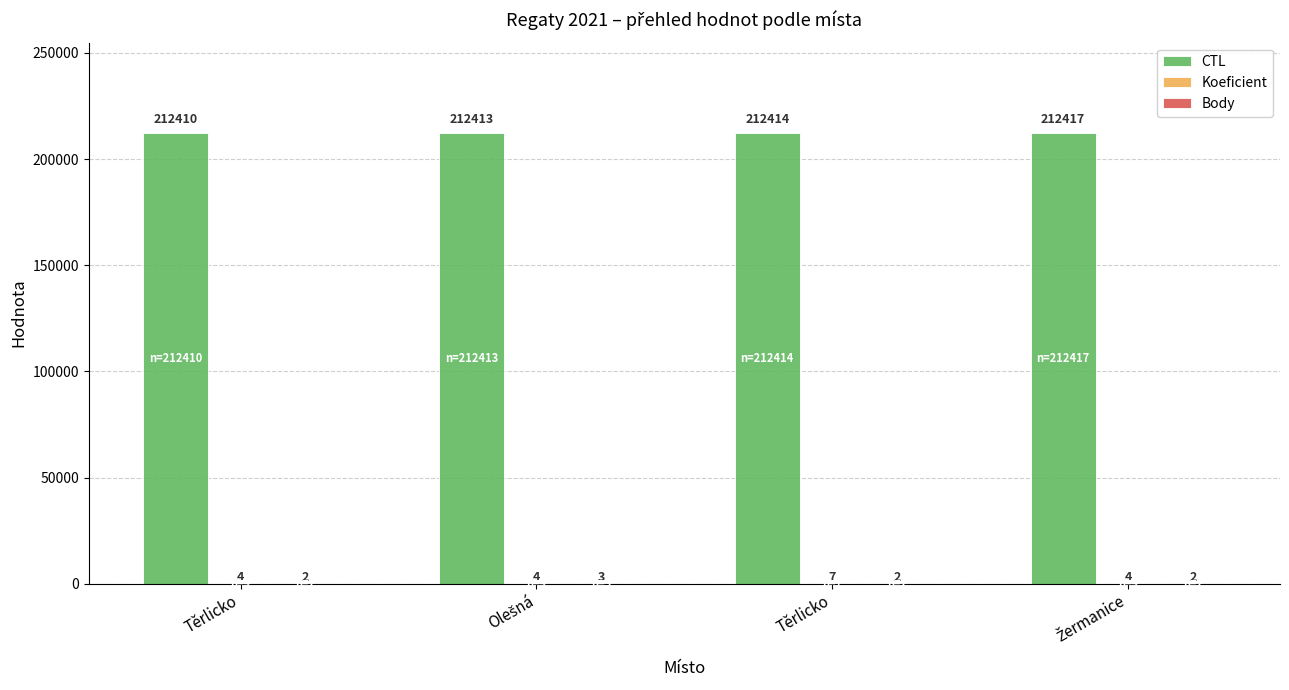

What is the difference between the maximum and minimum values in the Body series?

1